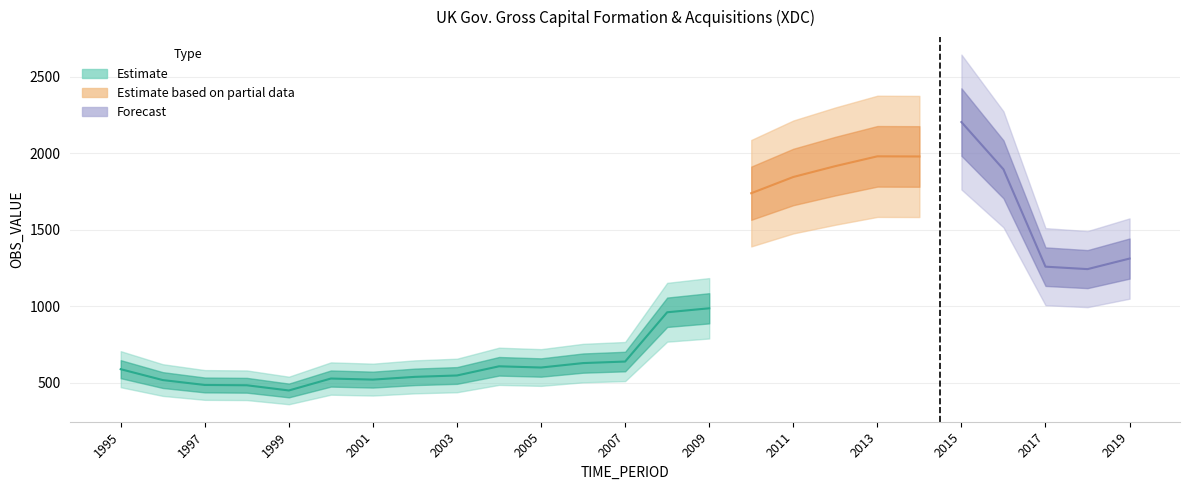

Is this an area chart (filled region under the line)?

No